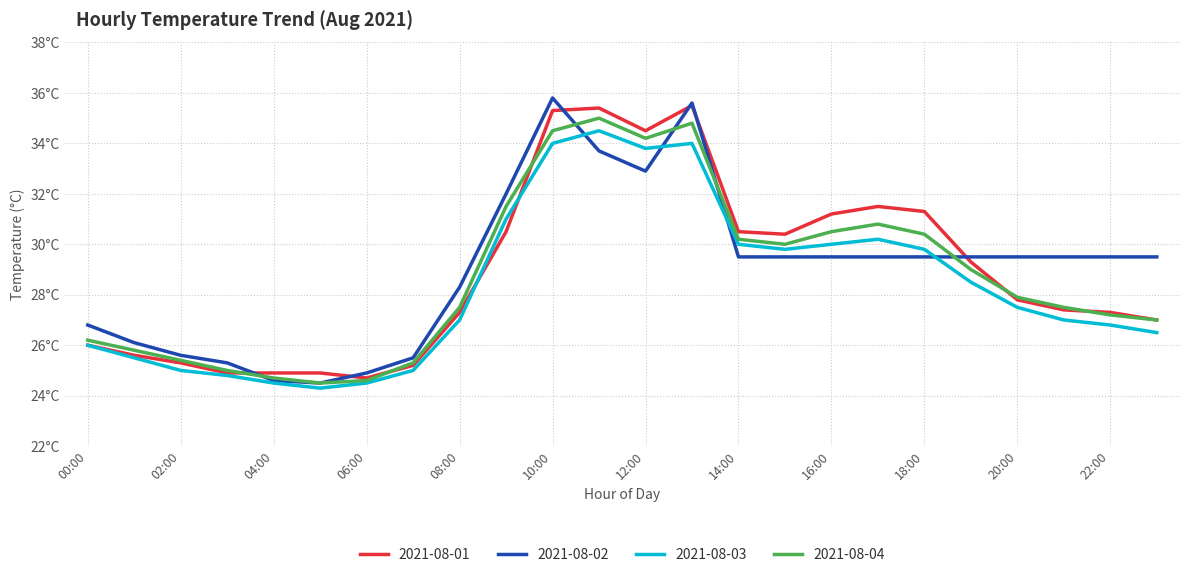

Does the chart display data point markers on the line(s)?

No